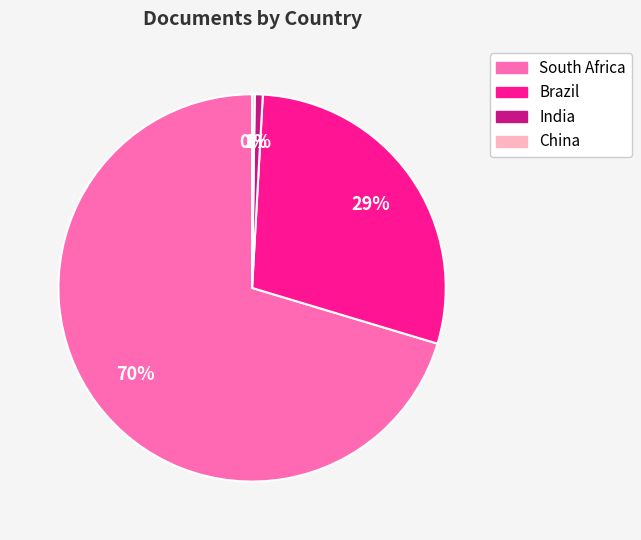

To the nearest percent, what is the average slice percentage?

25%